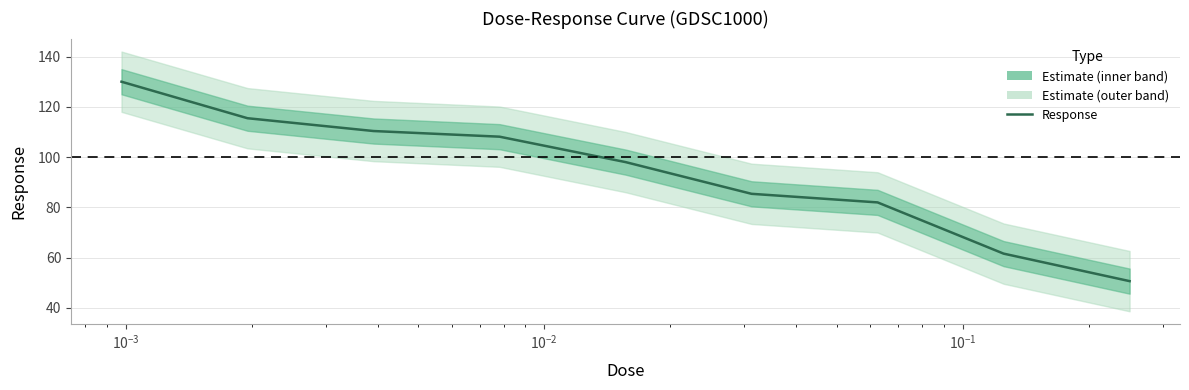

How many values are below 97?

4